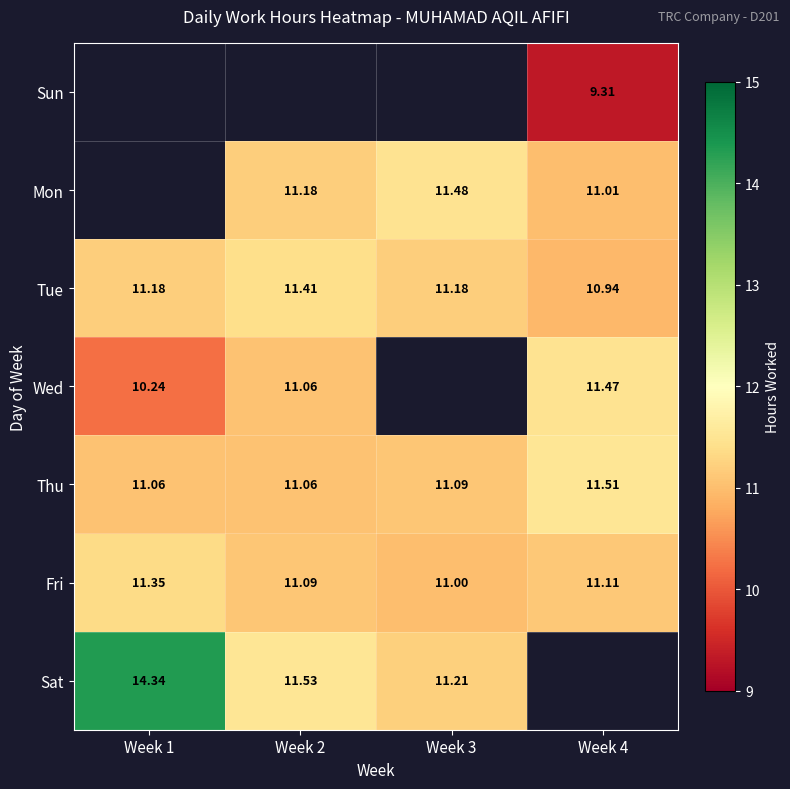

Is the value of Sat at Week 1 greater than the value of Fri at Week 4?

Yes